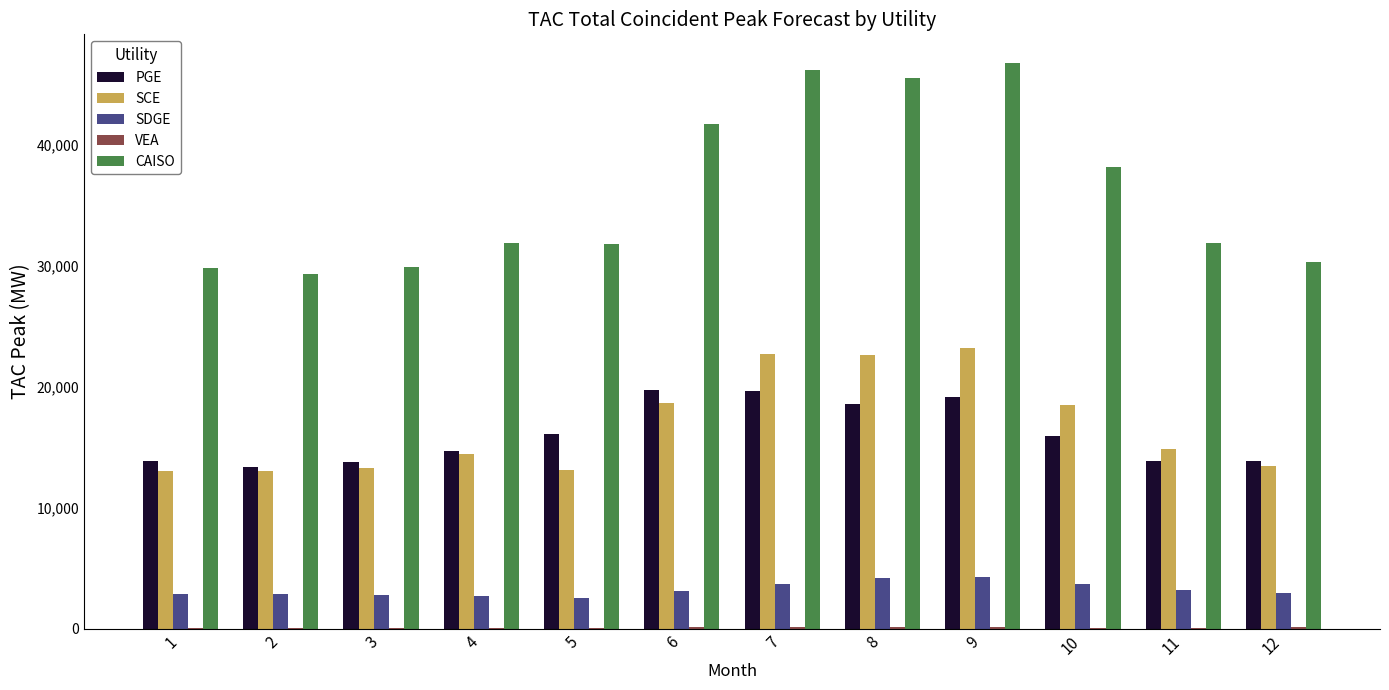

Which series has the largest total across all categories?

CAISO